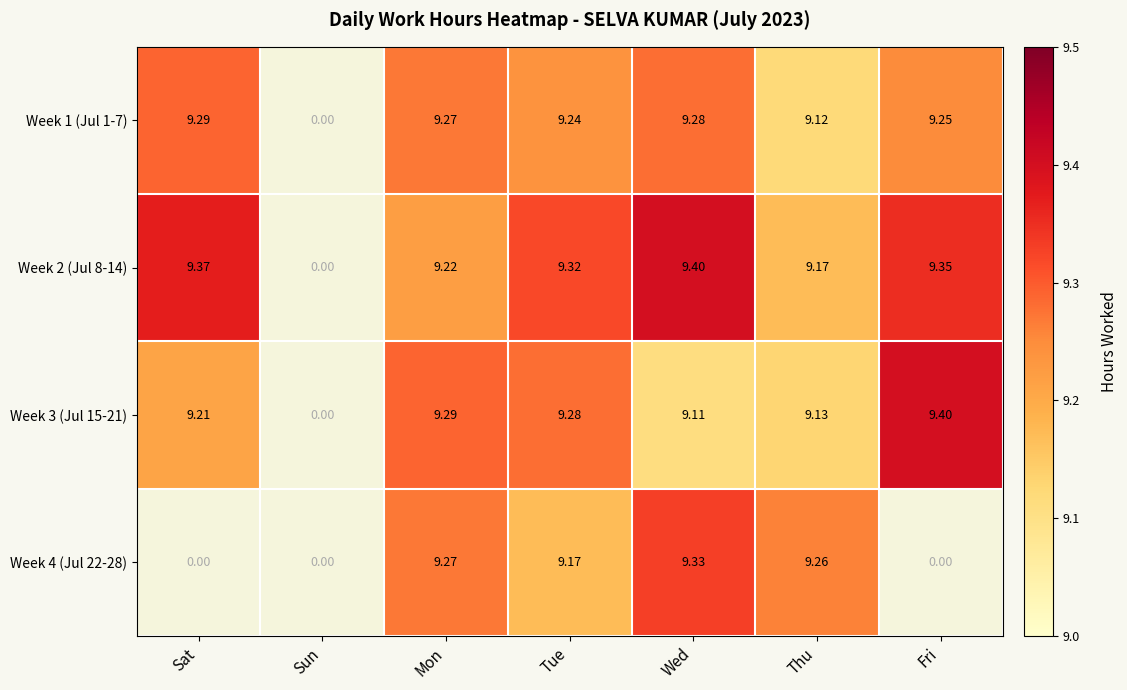

How many values in the Week 3 (Jul 15-21) series exceed 9?

6